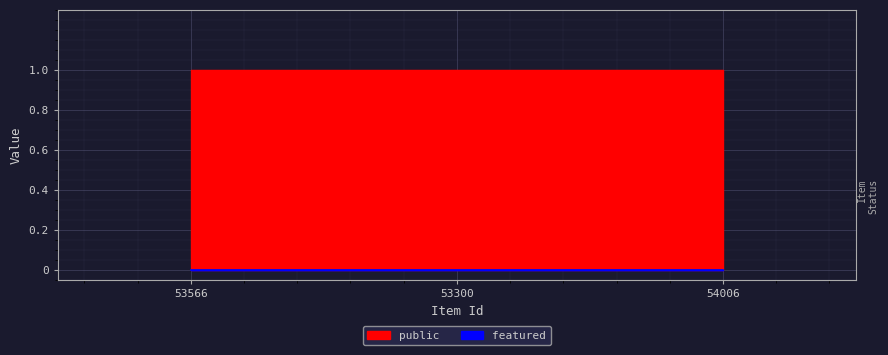

Rank the series at 54006 from highest to lowest value.

public, featured